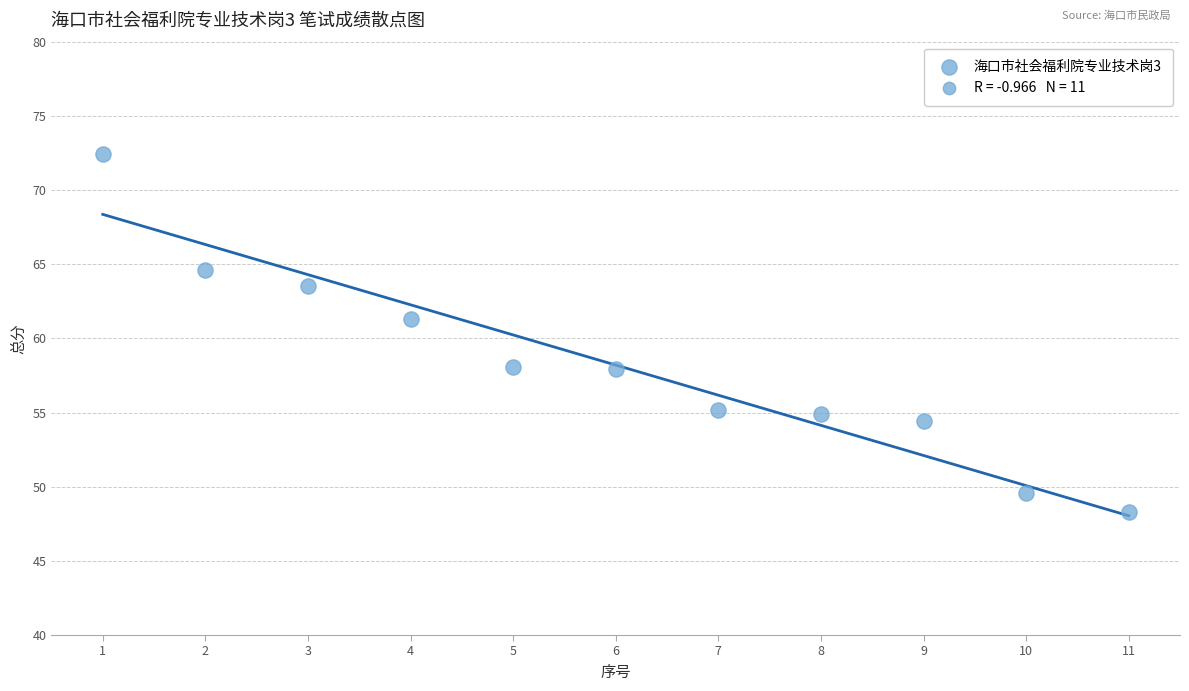

What Y value in the scatter plot is closest to 60?

61.3